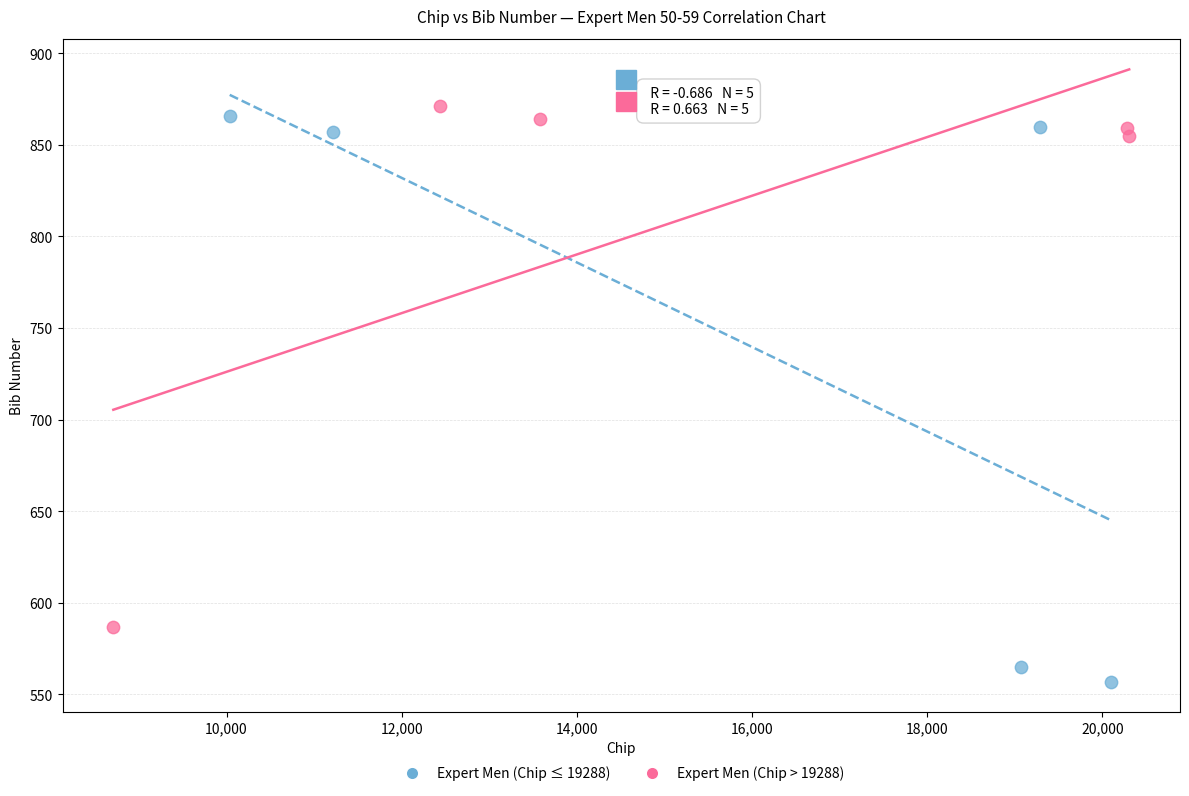

Which series has the largest Y range (max minus min)?

Expert Men (Chip ≤ 19288)